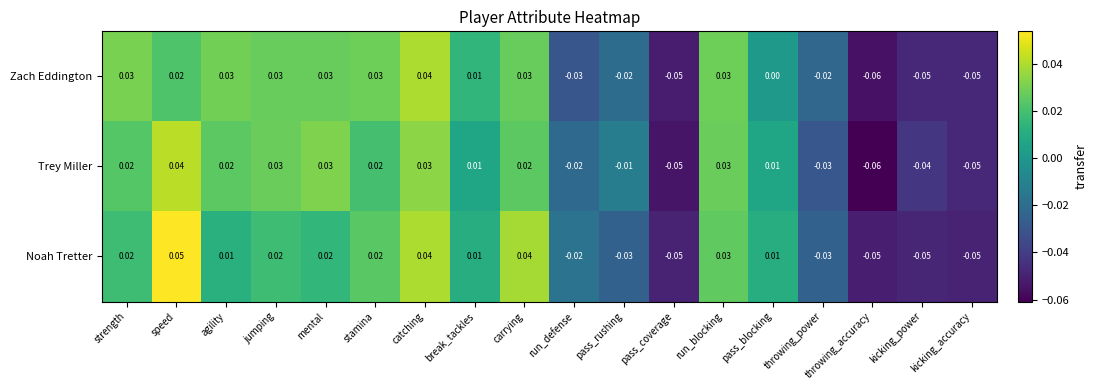

At which label does Zach Eddington reach its peak?

catching